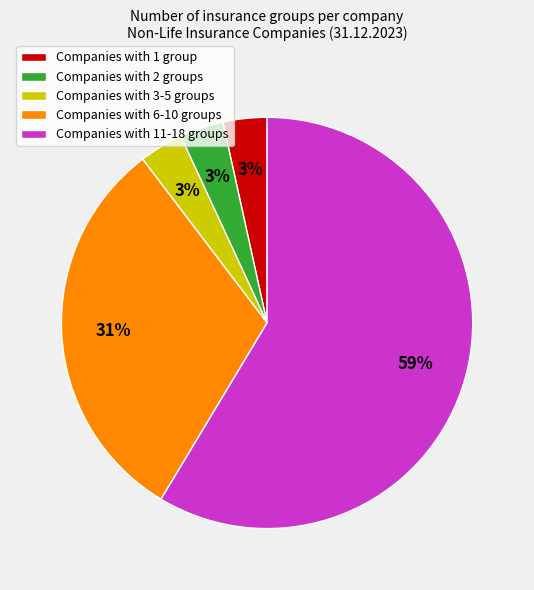

Which category has the biggest portion of the pie?

Companies with 11-18 groups